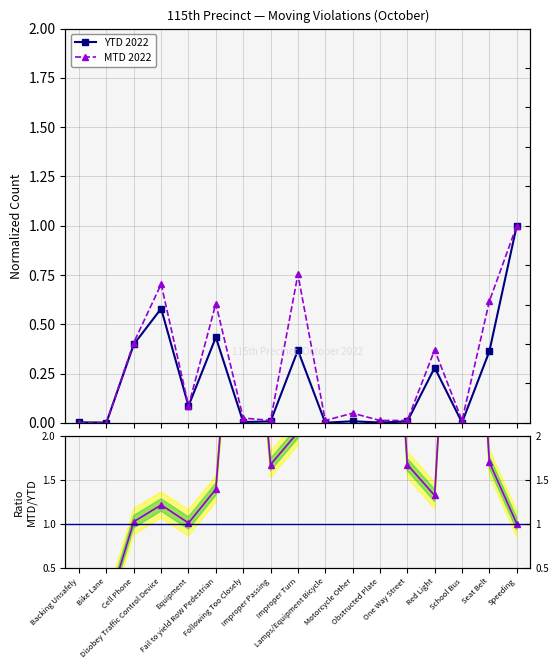

True or false: Ratio MTD/YTD and YTD 2022 intersect in this chart.

True